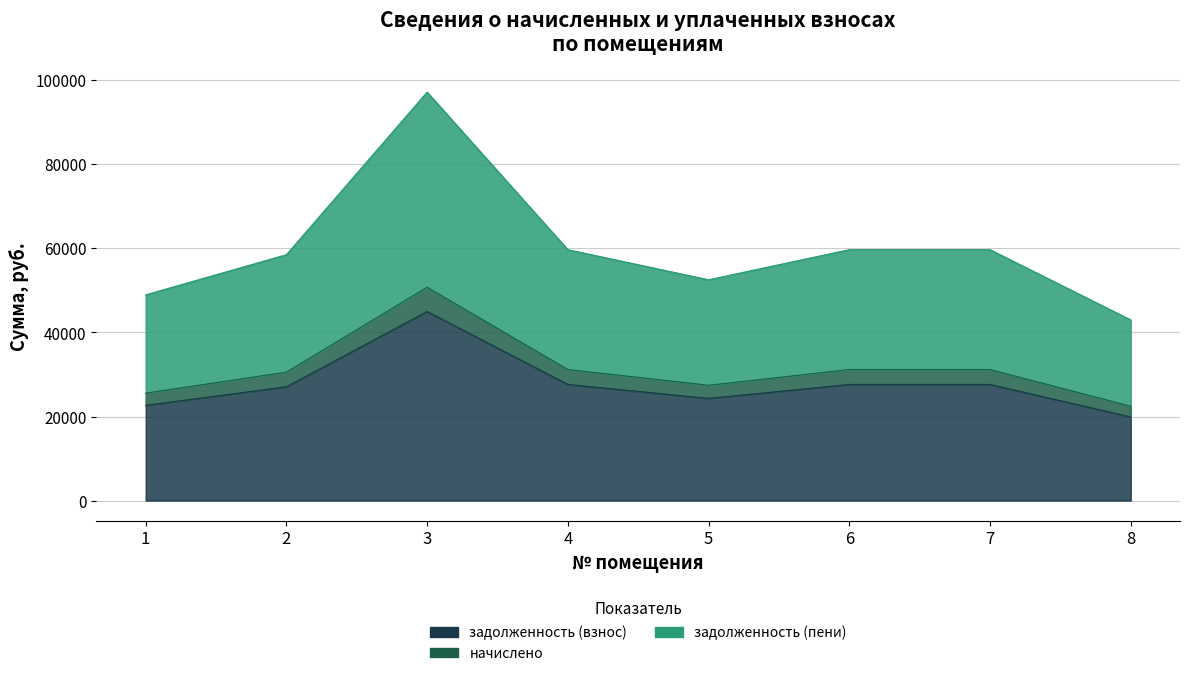

At which category is the sum across all series the highest?

3